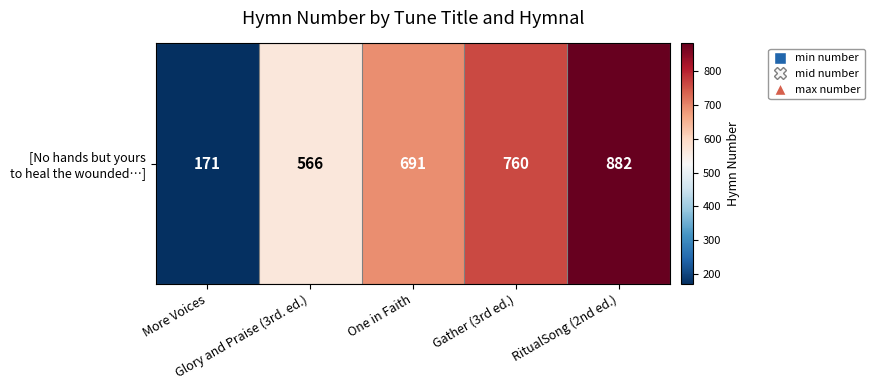

How many values are below 691?

2